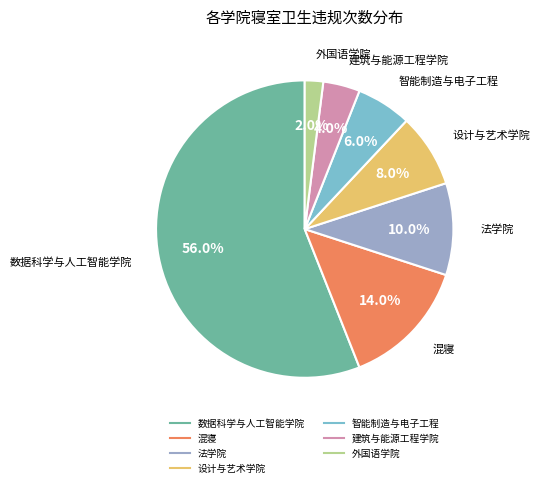

Count the number of slices in the pie.

7